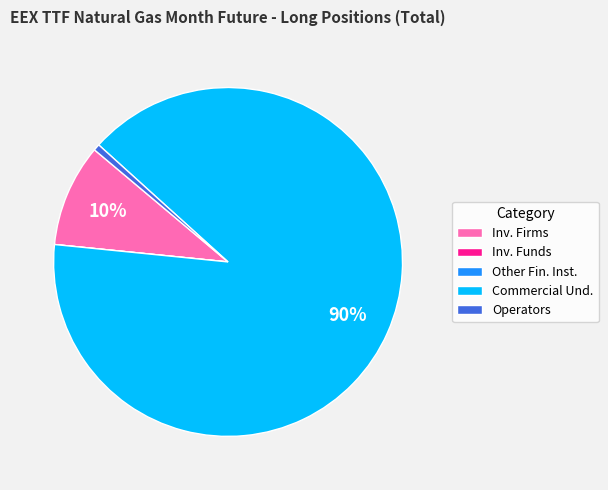

What percentage is the Inv. Firms slice, to the nearest percent?

10%